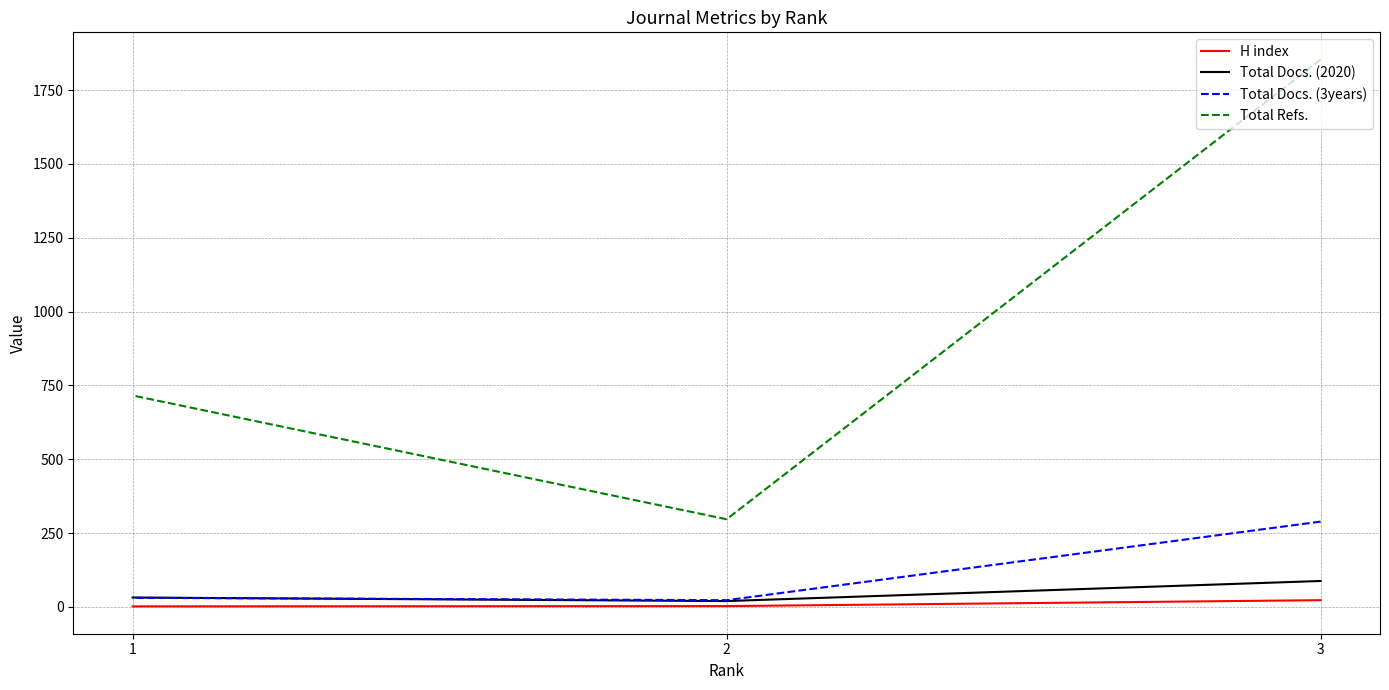

How many values in the Total Docs. (2020) series are below 32?

1